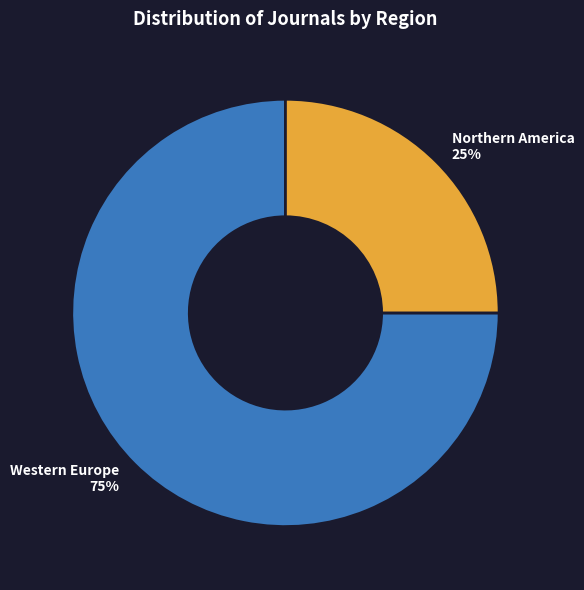

Is there a majority slice in this chart?

Yes